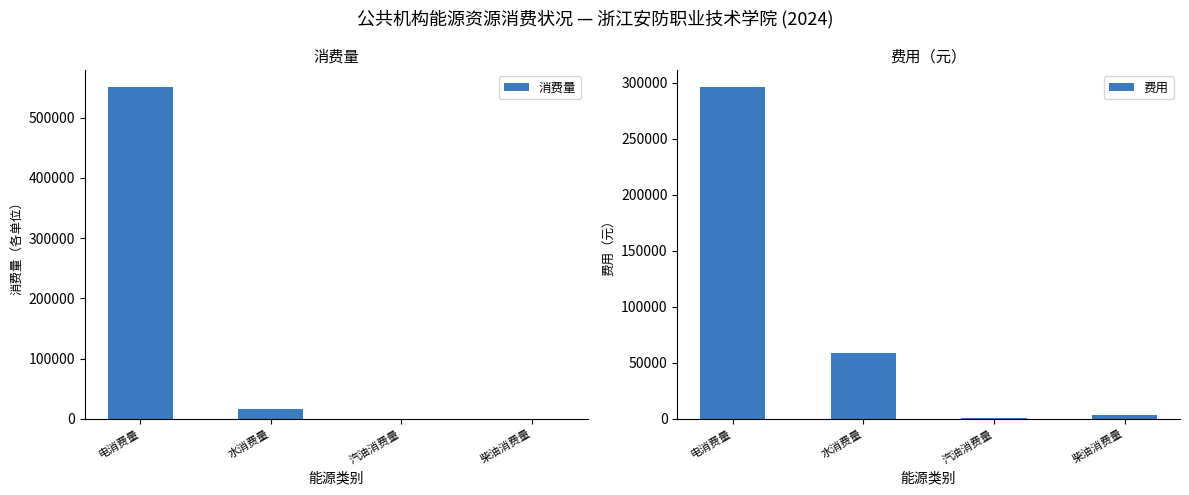

What is the difference between the second highest and minimum values in the 消费量 series?

17234.8